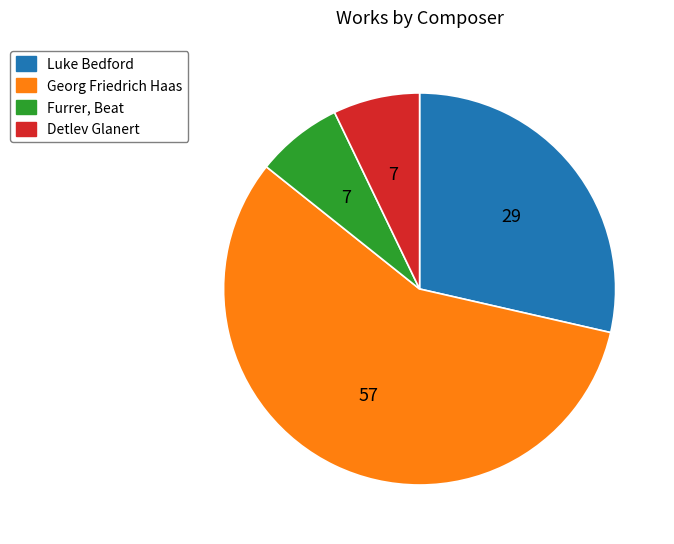

How many slices are in this pie chart?

4